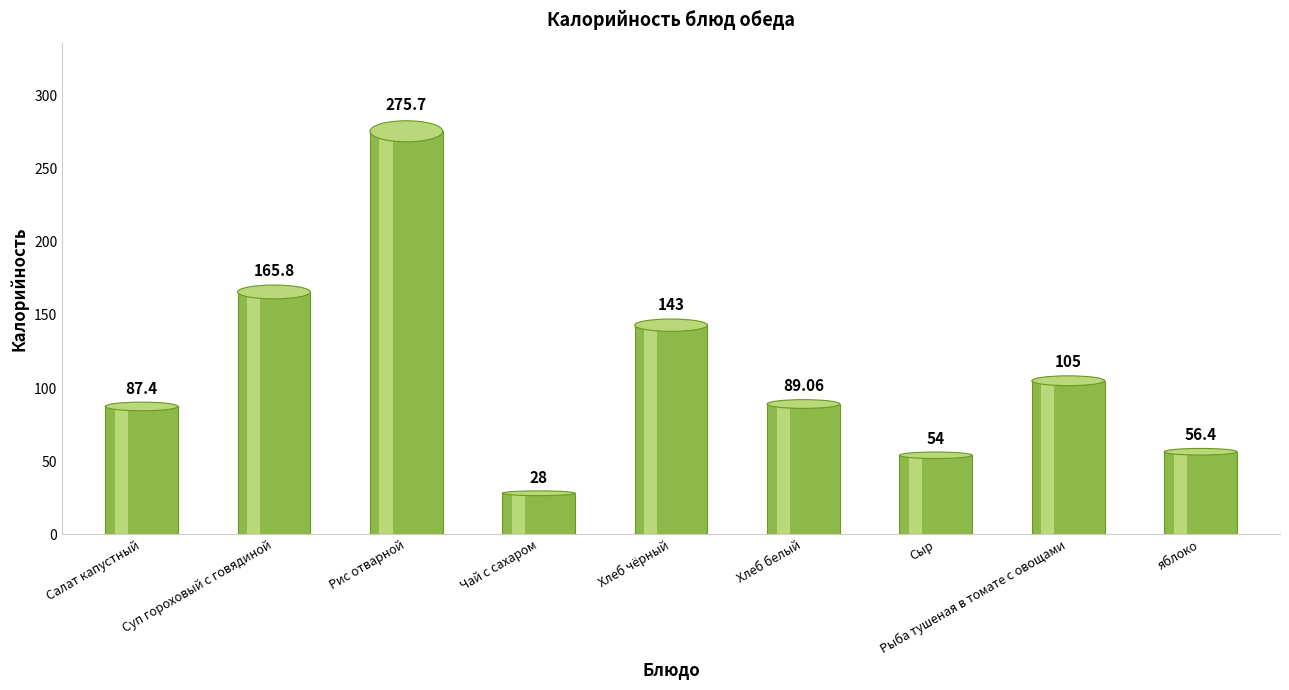

Approximately how many times larger is the value at Рис отварной compared to яблоко?

4.9